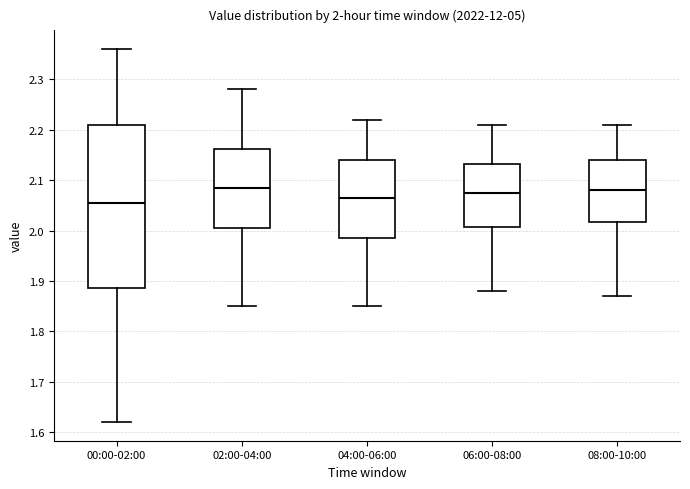

Which box is the tallest, from its lower edge to its upper edge?

00:00-02:00